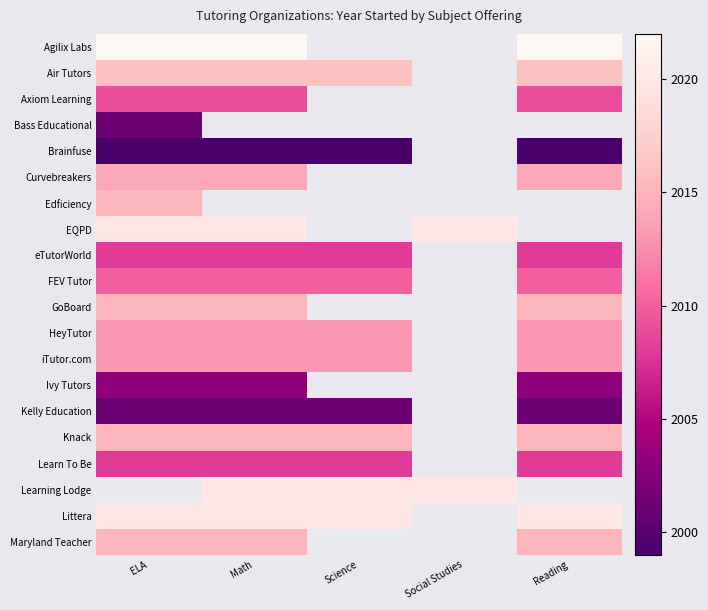

Is it true that Ivy Tutors equals 2003.0 at Reading?

True